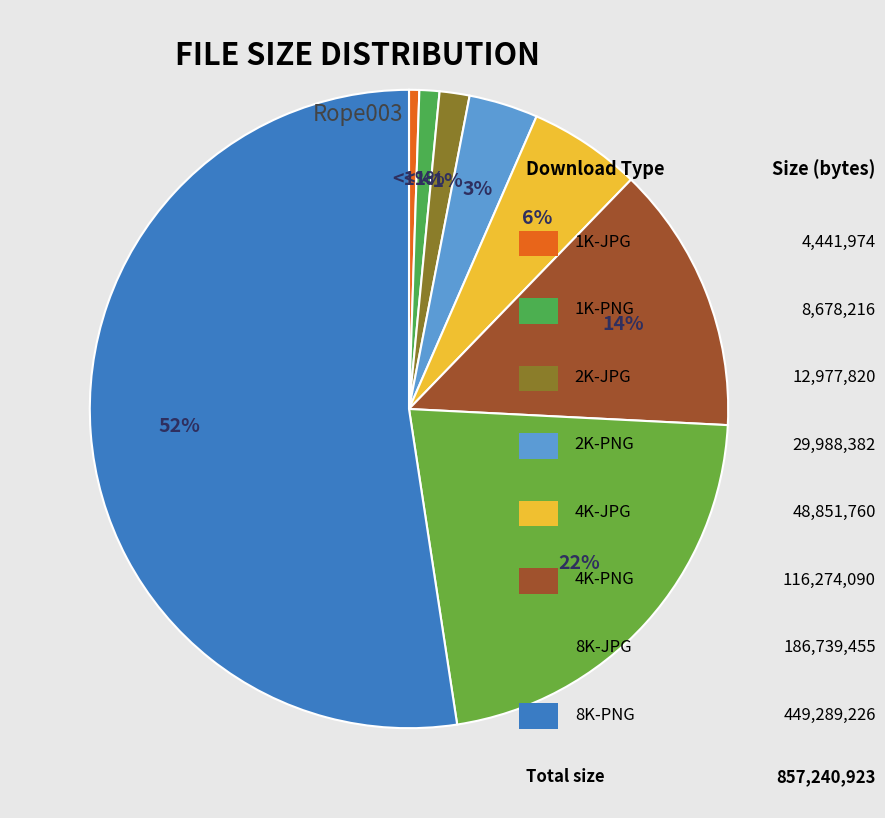

Which category has the biggest portion of the pie?

8K-PNG